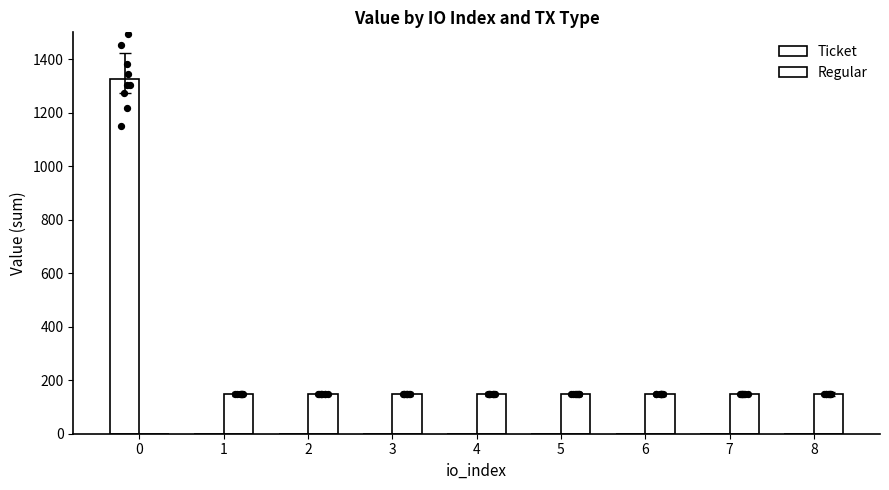

What are all the series names shown in the legend?

Ticket, Regular